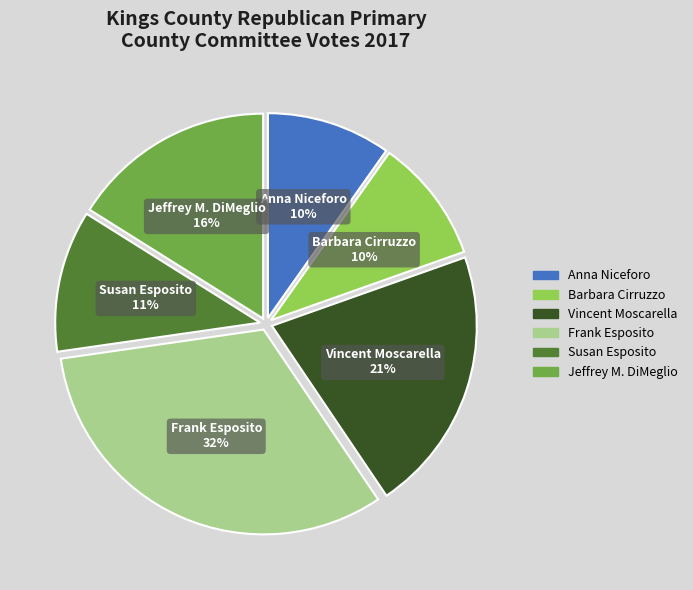

The Susan Esposito slice represents 2% of the pie. True or false?

False